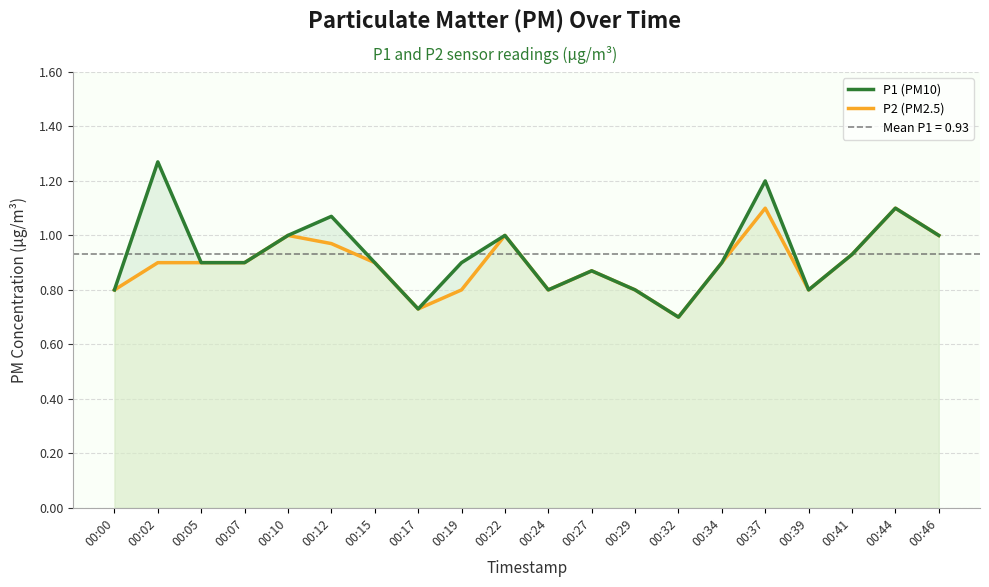

List the series in order of their overall mean, lowest first.

P2 (PM2.5), P1 (PM10)